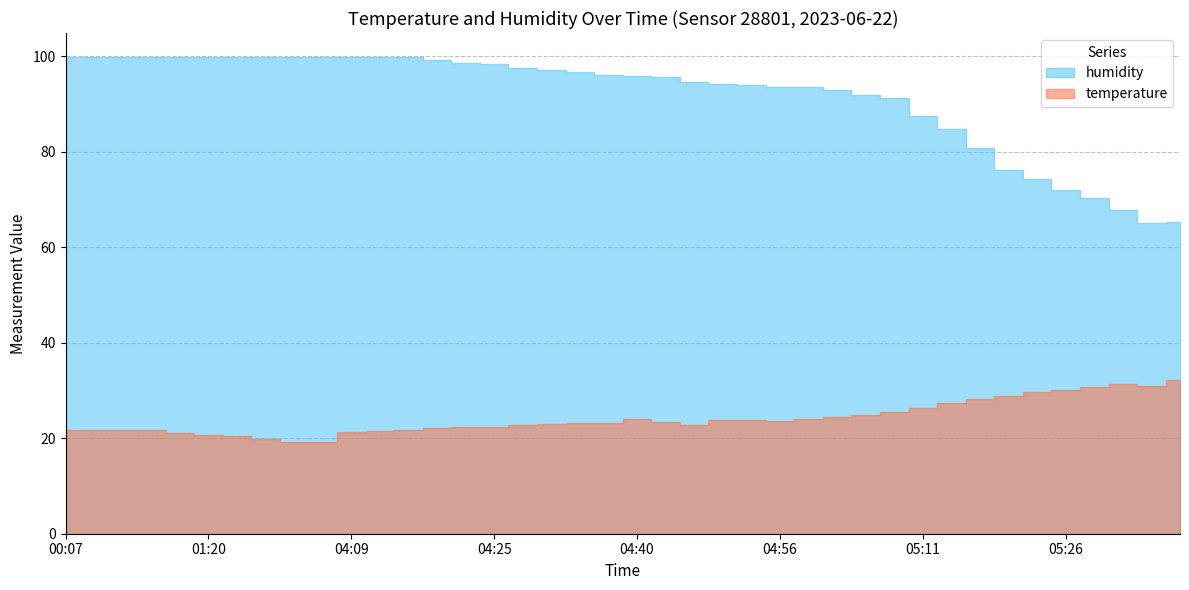

What is the difference between the highest and lowest values at 05:23?

44.7